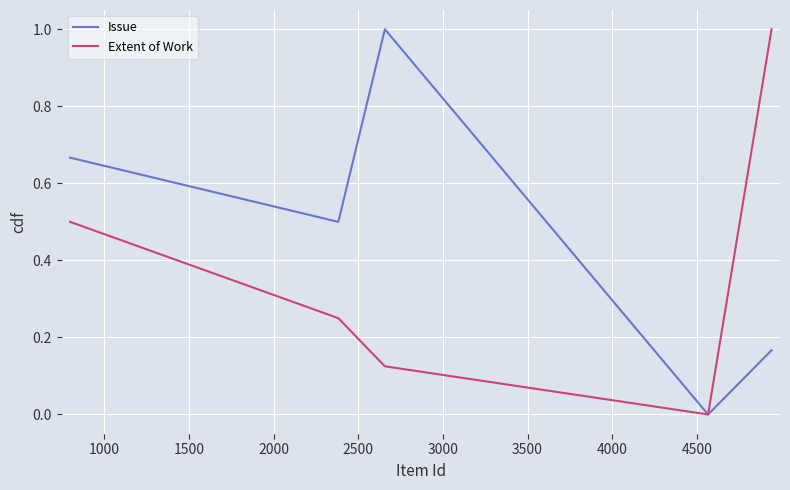

Rank the series by their average value, from lowest to highest.

Extent of Work, Issue